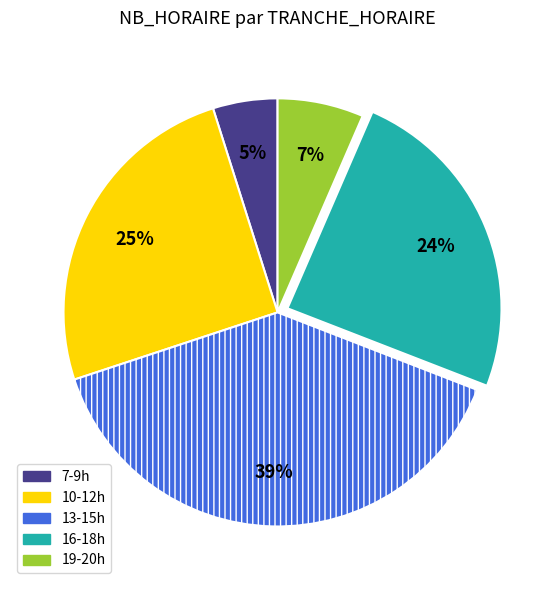

Does any single category account for the majority?

No